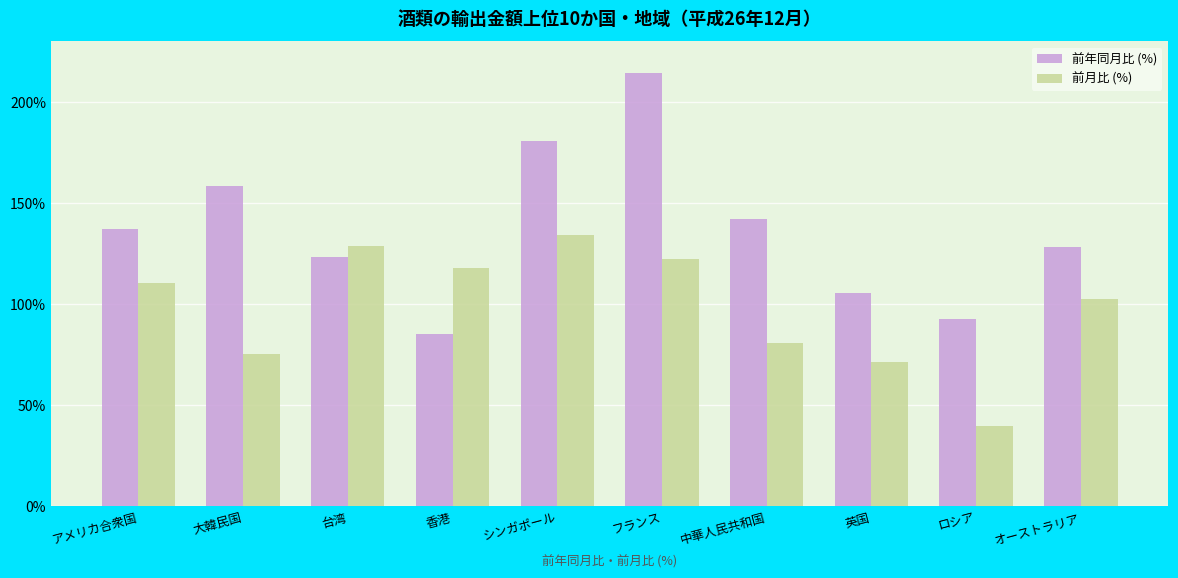

Between アメリカ合衆国 and ロシア, which series saw the biggest shift?

前月比 (%)